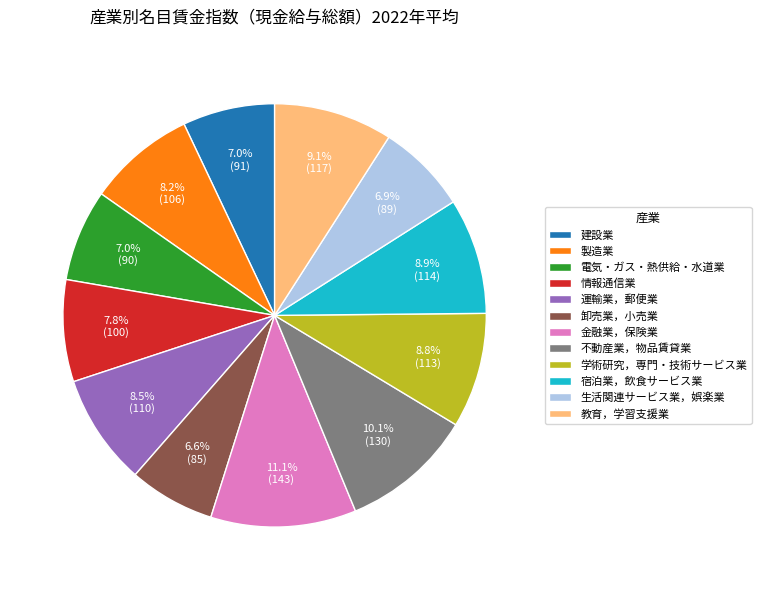

To the nearest percent, what is the difference between the 生活関連サービス業，娯楽業 and 金融業，保険業 slice percentages?

4%